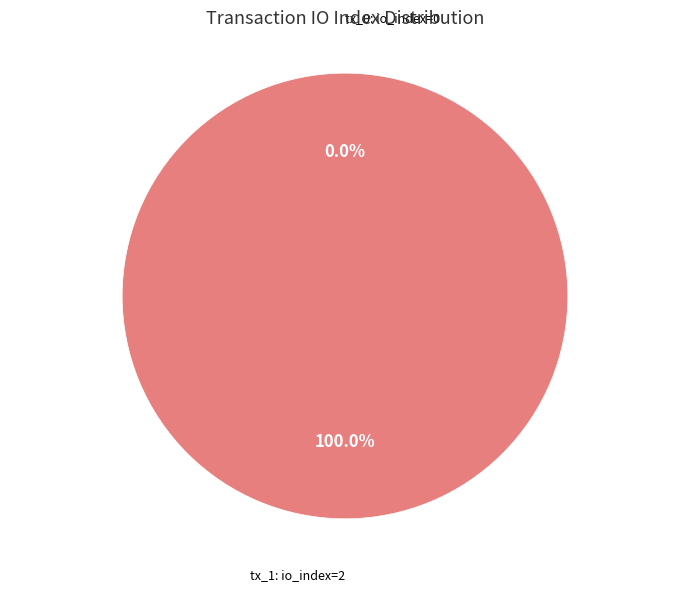

What is the largest slice in the pie chart?

tx_1: io_index=2